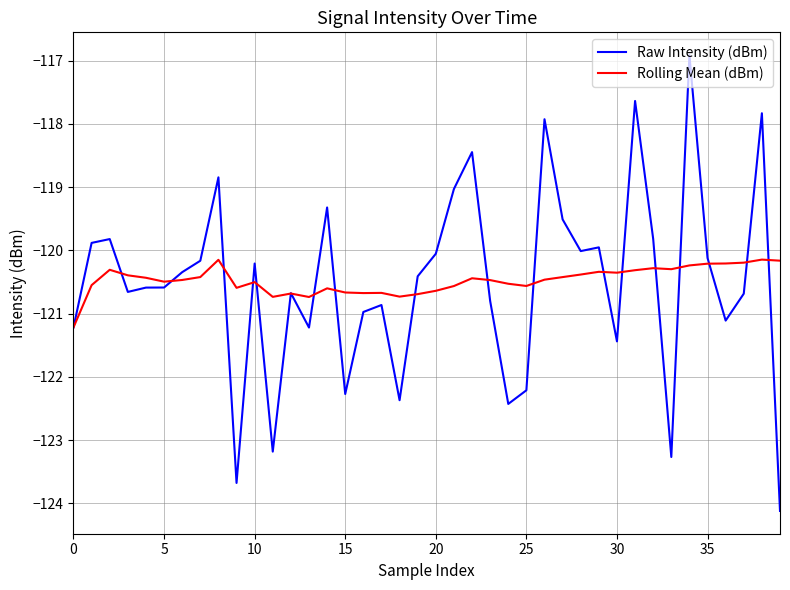

Rank the series by their maximum value, from lowest to highest.

Rolling Mean (dBm), Raw Intensity (dBm)